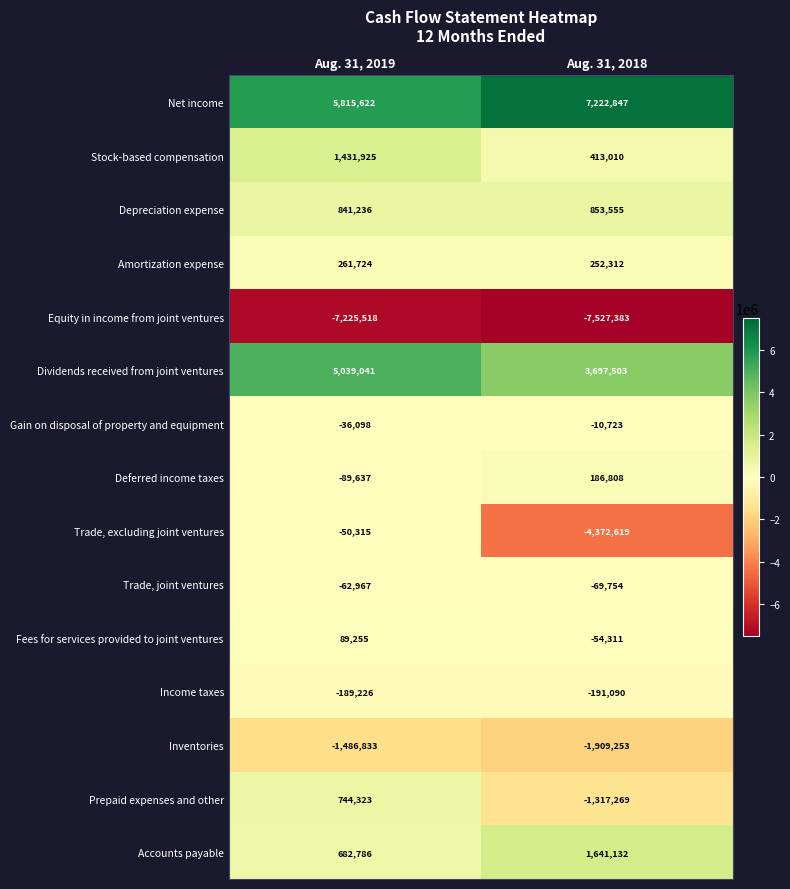

Which category has the lowest value in the Amortization expense series?

Aug. 31, 2018